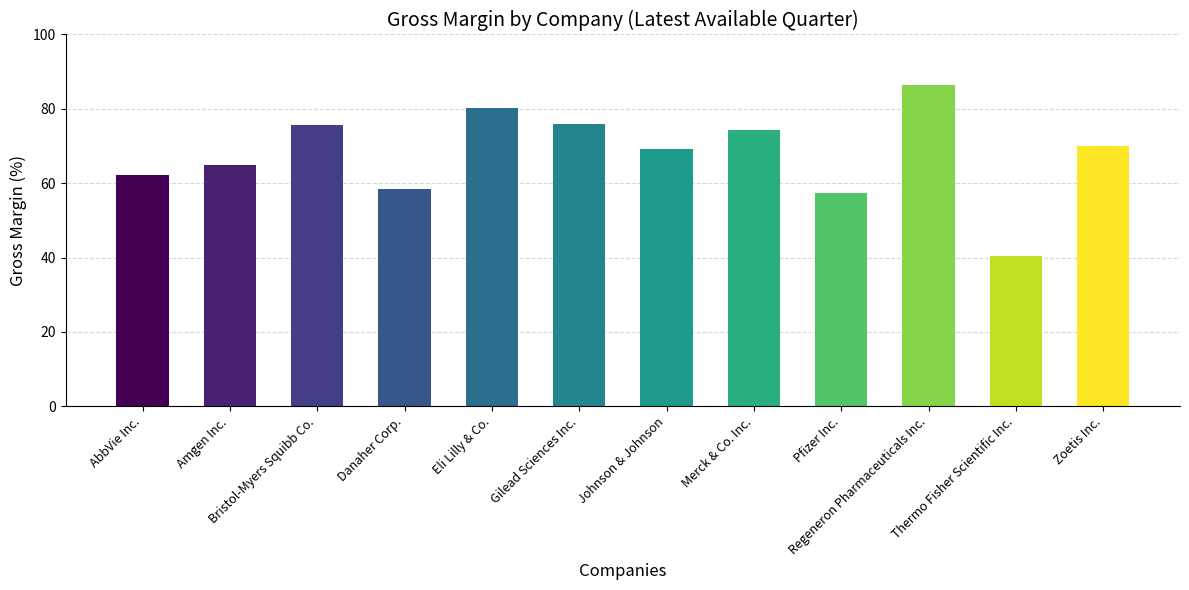

What is the minimum value shown in the chart?

40.4